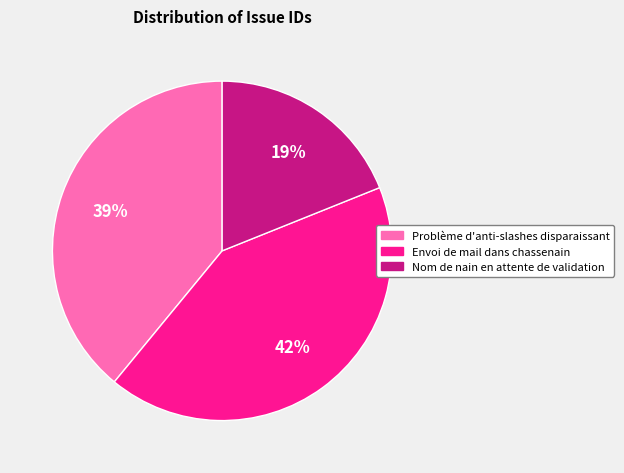

Does Nom de nain en attente de validation account for over 50% of the chart?

No